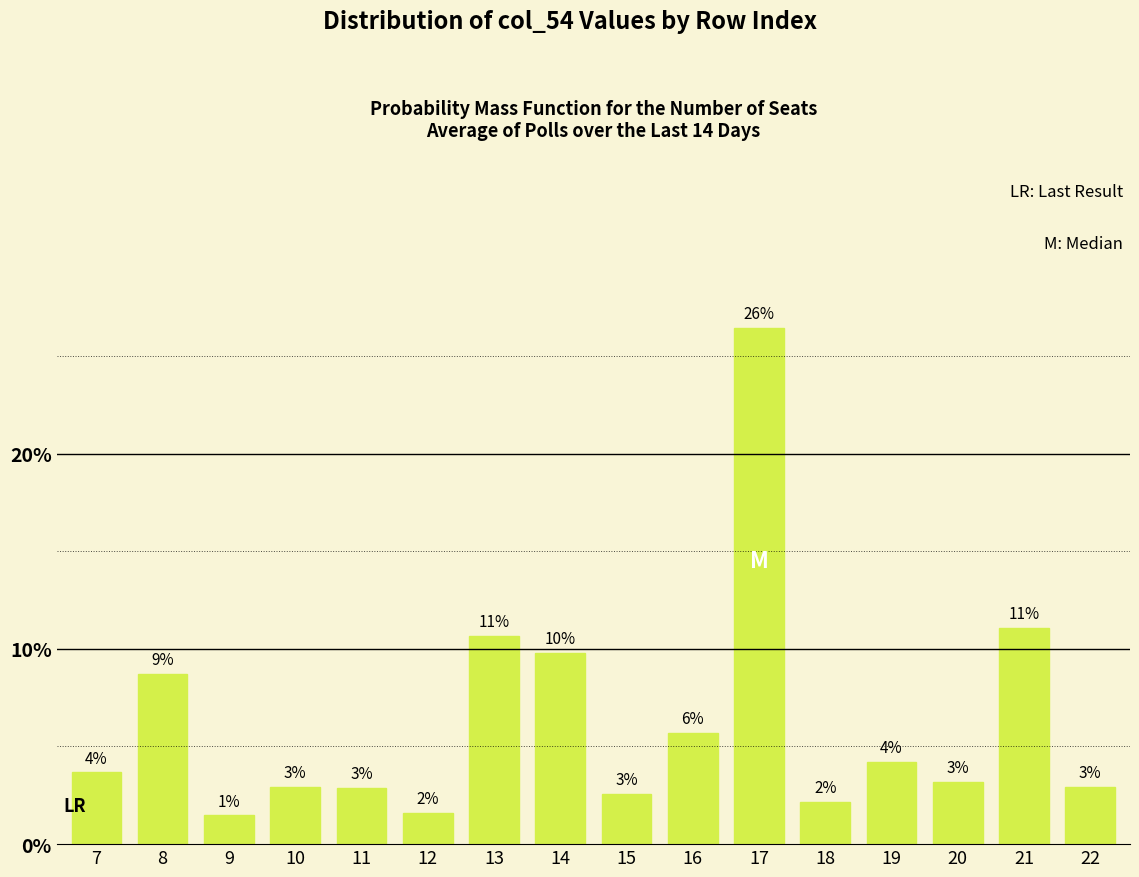

What is the sum of the values at 19 and 13?

14.9